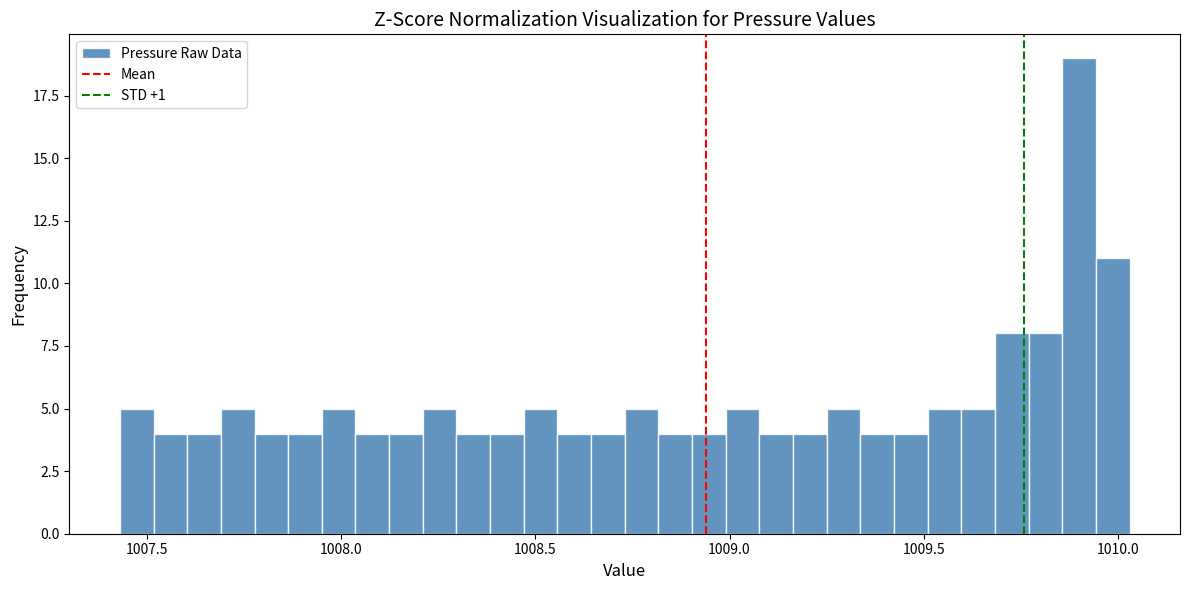

Around what value on the x-axis is the tallest bar? Give the approximate position of its centre, as read against the axis.

1009.90